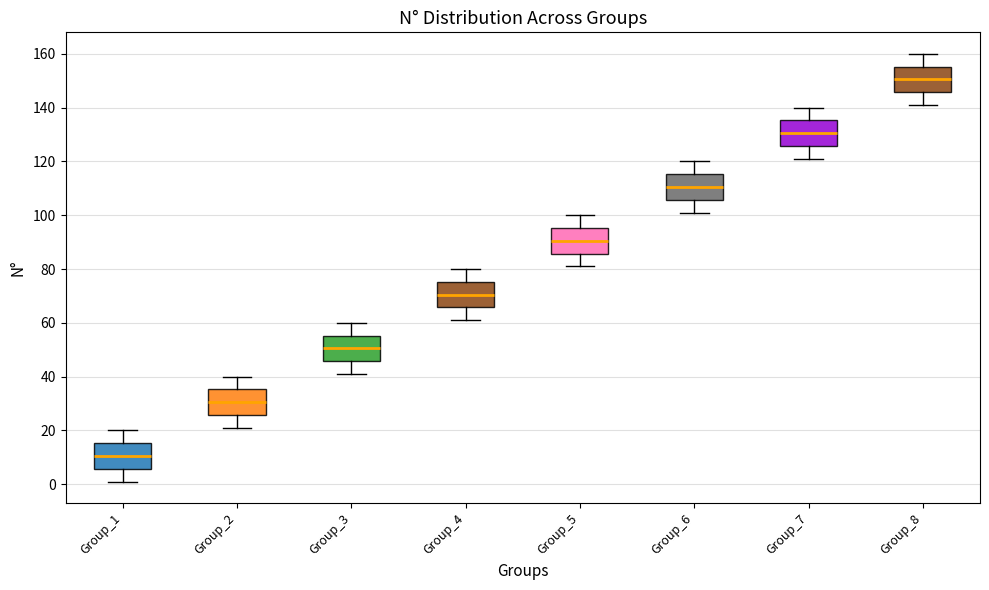

Reading left to right, transcribe this box plot: for each box, give where its median line is, the range the box spans, and where its two whiskers end, as read against the y-axis. The values are not printed on the chart, so give them approximately, as read against the axis.

Group_1: median 10, box 6 to 16, whiskers 2 to 20
Group_2: median 30, box 26 to 36, whiskers 22 to 40
Group_3: median 50, box 46 to 56, whiskers 42 to 60
Group_4: median 70, box 66 to 76, whiskers 62 to 80
Group_5: median 90, box 86 to 96, whiskers 82 to 100
Group_6: median 110, box 106 to 116, whiskers 102 to 120
Group_7: median 130, box 126 to 136, whiskers 122 to 140
Group_8: median 150, box 146 to 156, whiskers 142 to 160